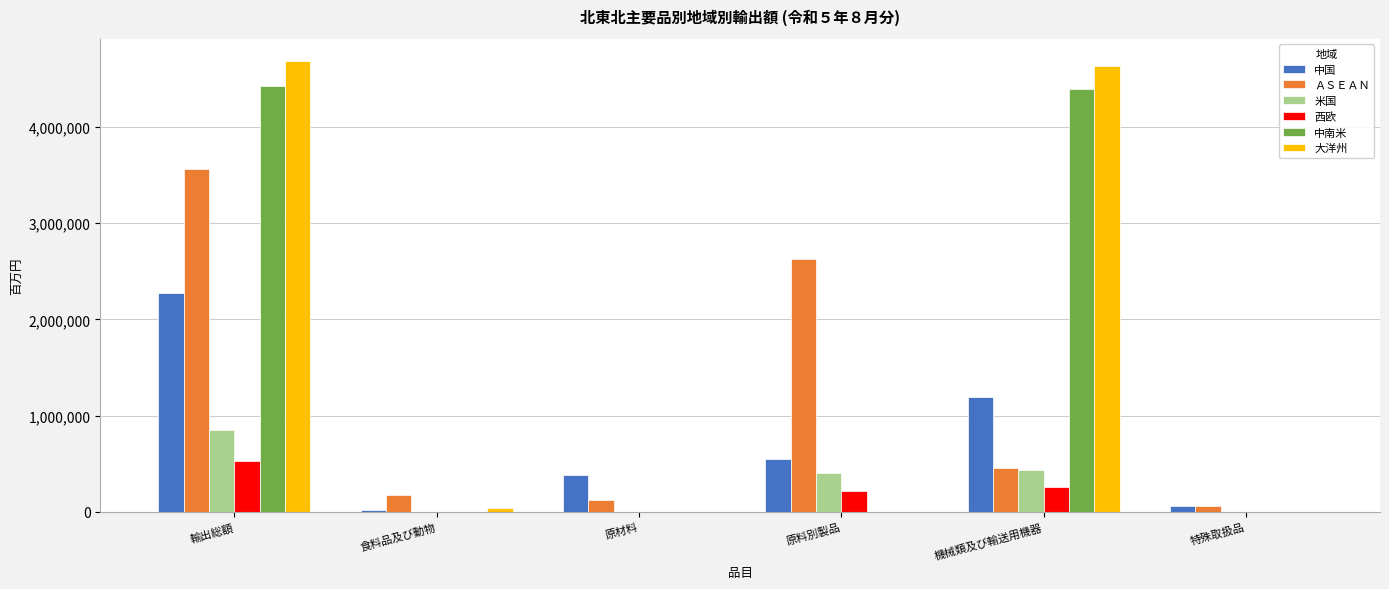

What is the sum of the 大洋州 values at 機械類及び輸送用機器 and 特殊取扱品?

4635955